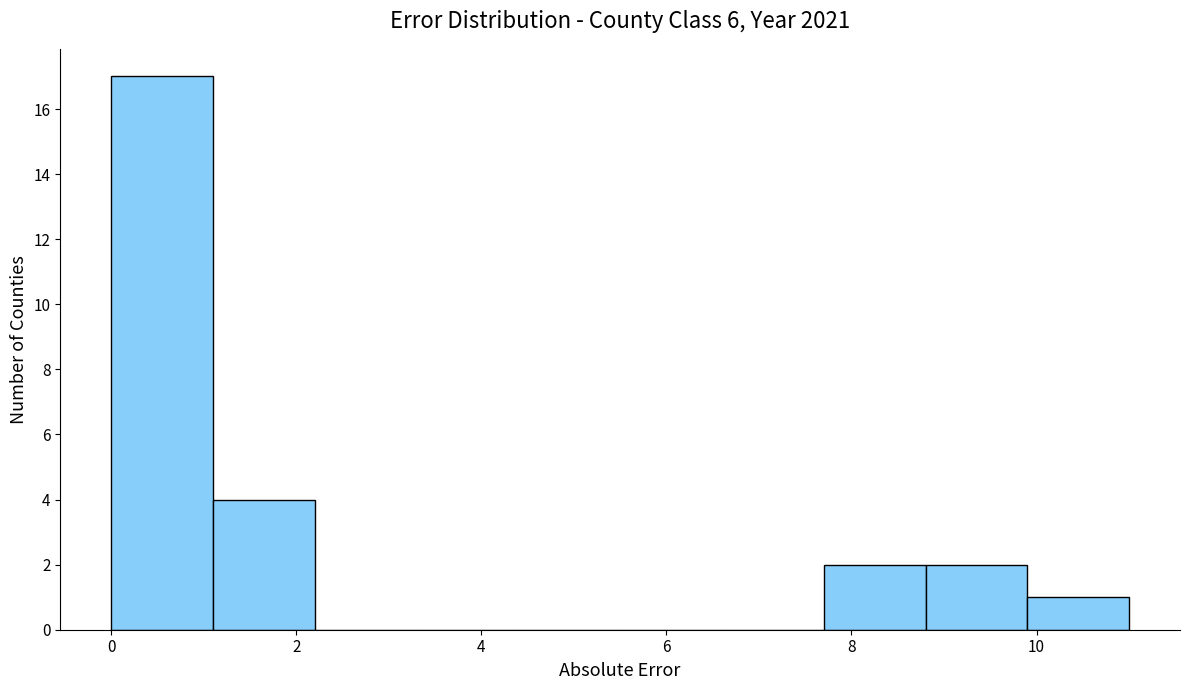

Reading left to right, list every bar in this chart as the range it spans on the x-axis followed by its height. Neither the bar edges nor the heights are printed on the chart, so give them approximately, as read against the axes.

0.0 to 1.1: 17
1.1 to 2.2: 4
2.2 to 3.3: 0
3.3 to 4.4: 0
4.4 to 5.5: 0
5.5 to 6.6: 0
6.6 to 7.7: 0
7.7 to 8.8: 2
8.8 to 9.9: 2
9.9 to 11.0: 1